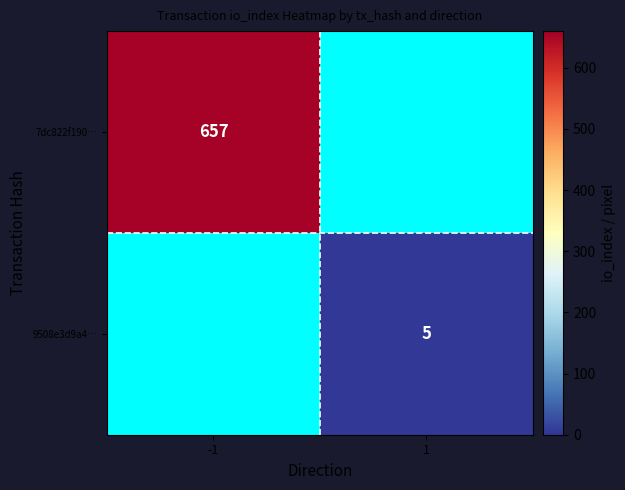

Is it true that 7dc822f190… equals 657 at -1?

True